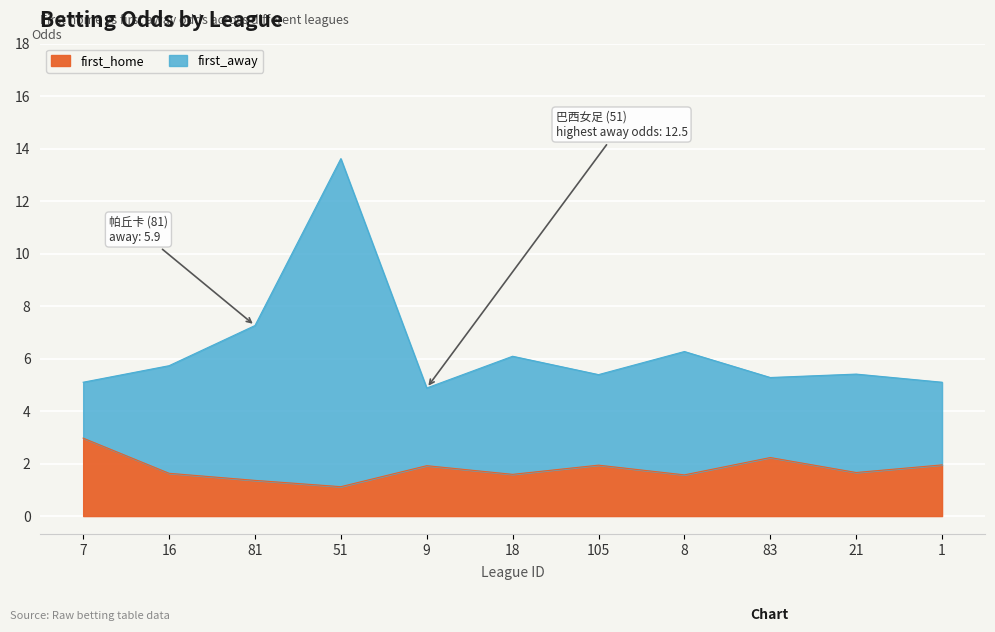

True or false: first_away and first_home cross at least once.

False